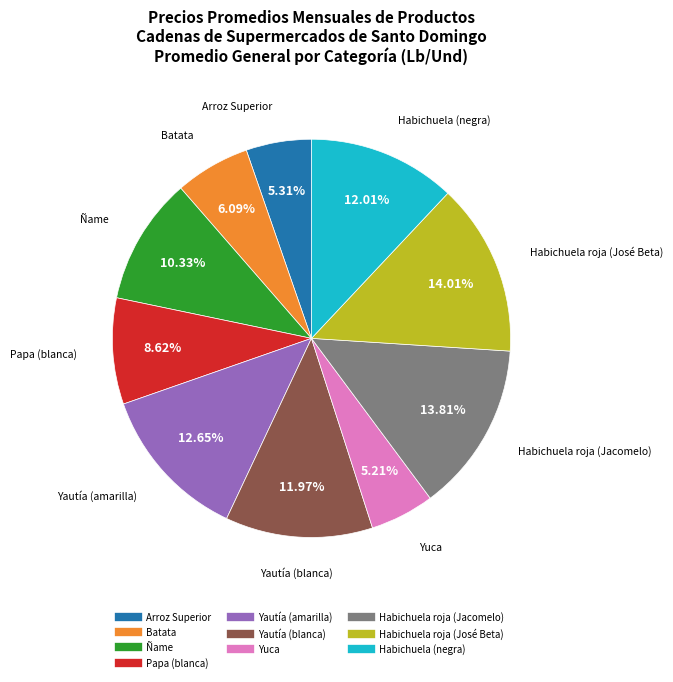

Approximately how many times larger is the value at Ñame compared to Arroz Superior?

1.9